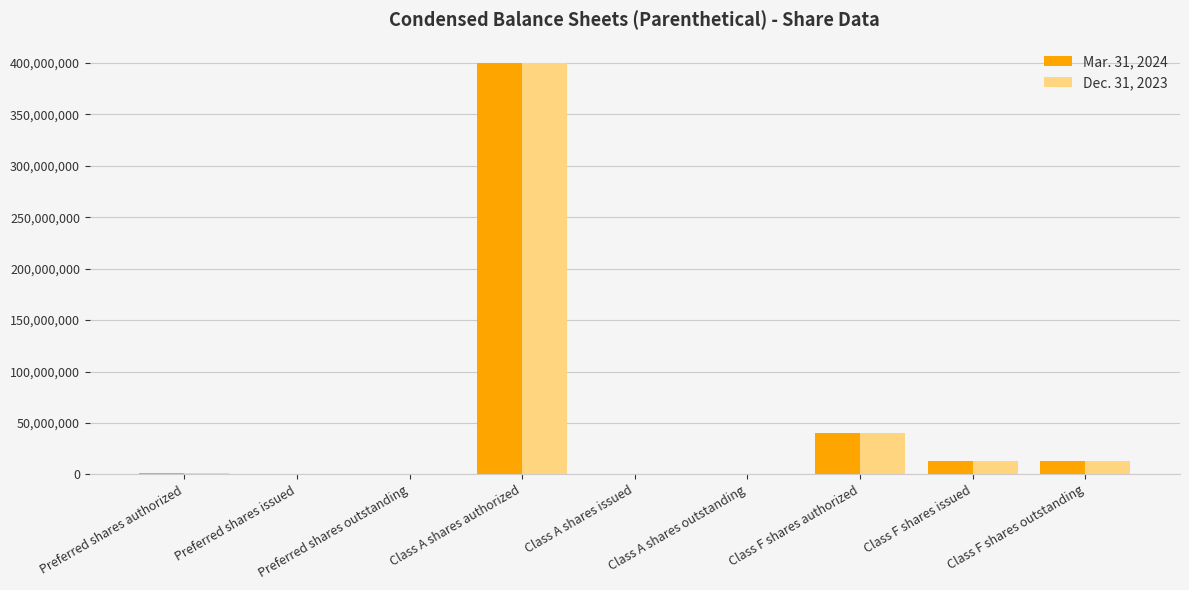

At which category does the chart reach its peak across all series?

Class A shares authorized